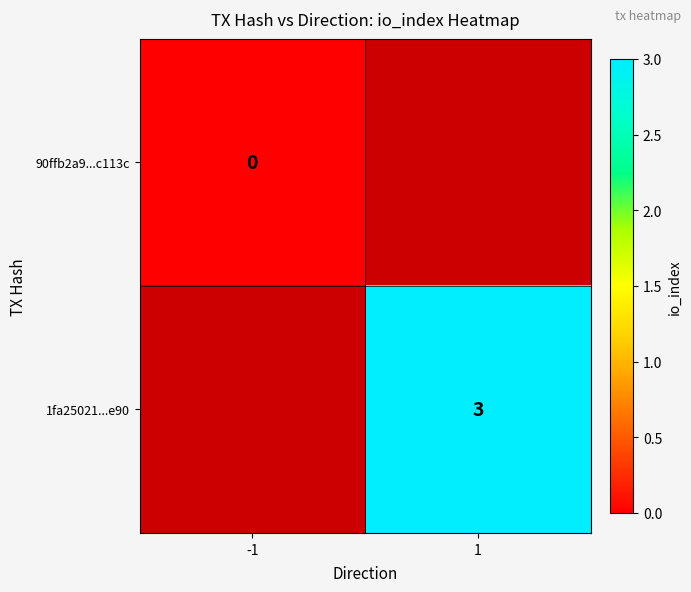

True or false: 1fa25021...e90 has a value of 5 at 1.

False